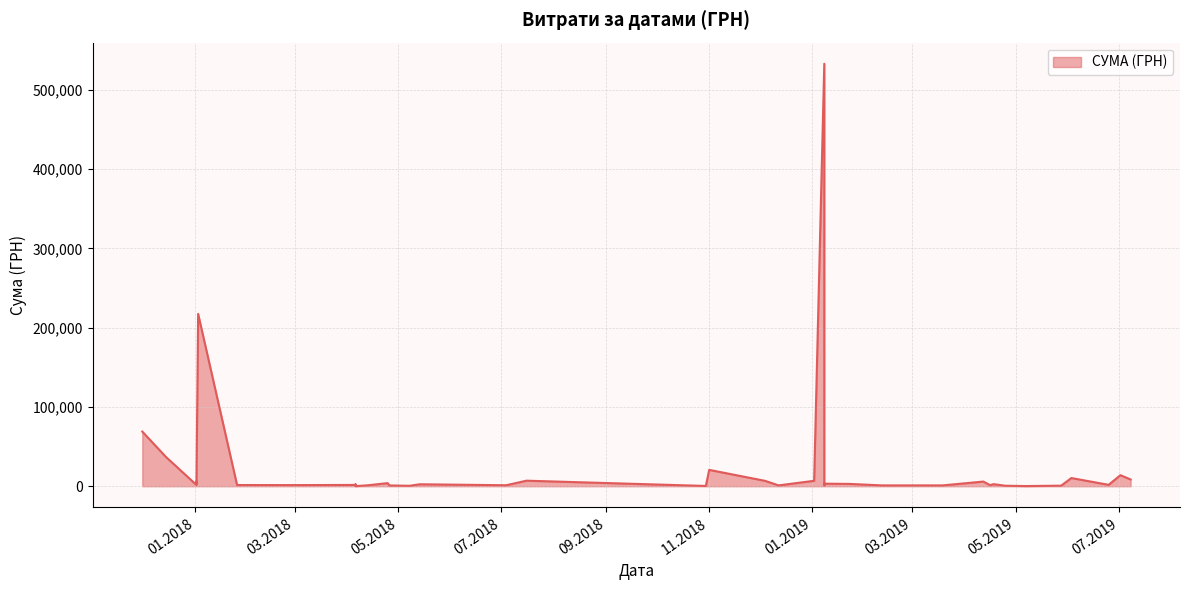

What is the average value?

24588.4